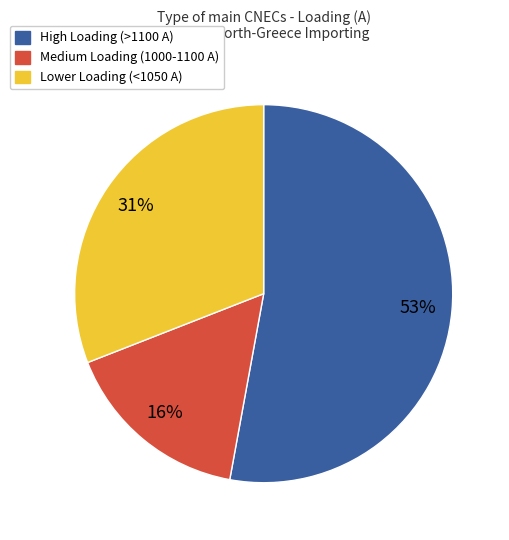

True or false: Lower Loading (<1050 A) accounts for 19% of the total.

False